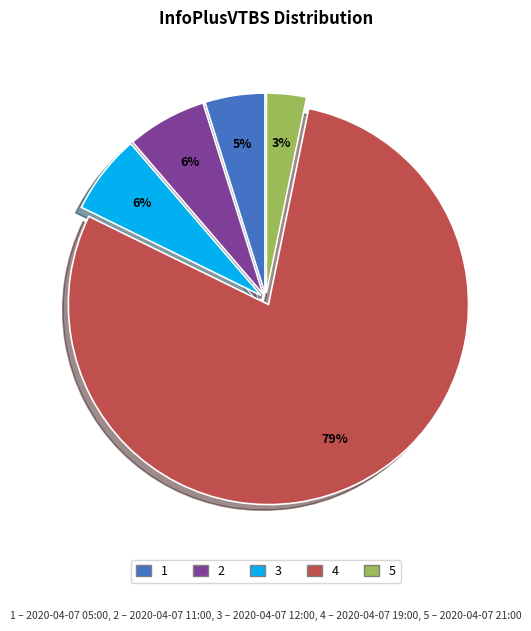

To the nearest percent, what is the average slice percentage?

20%